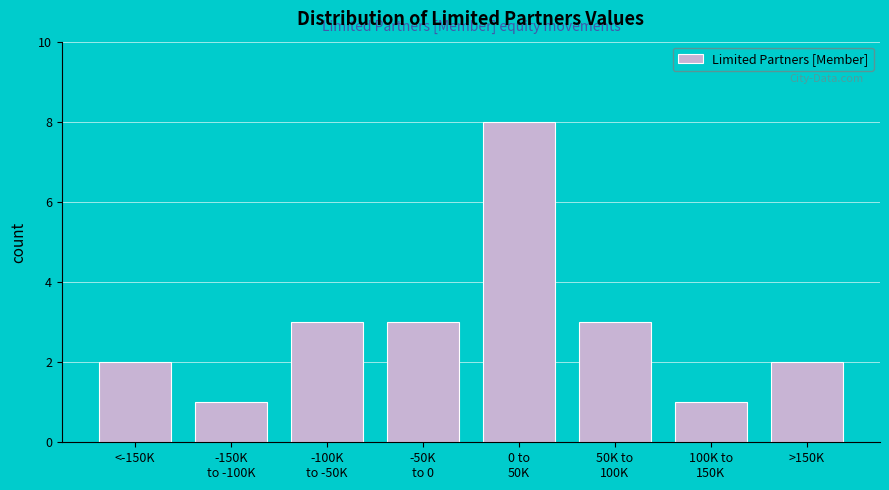

Reading left to right, list all the values displayed in this chart.

2	1	3	3	8	3	1	2